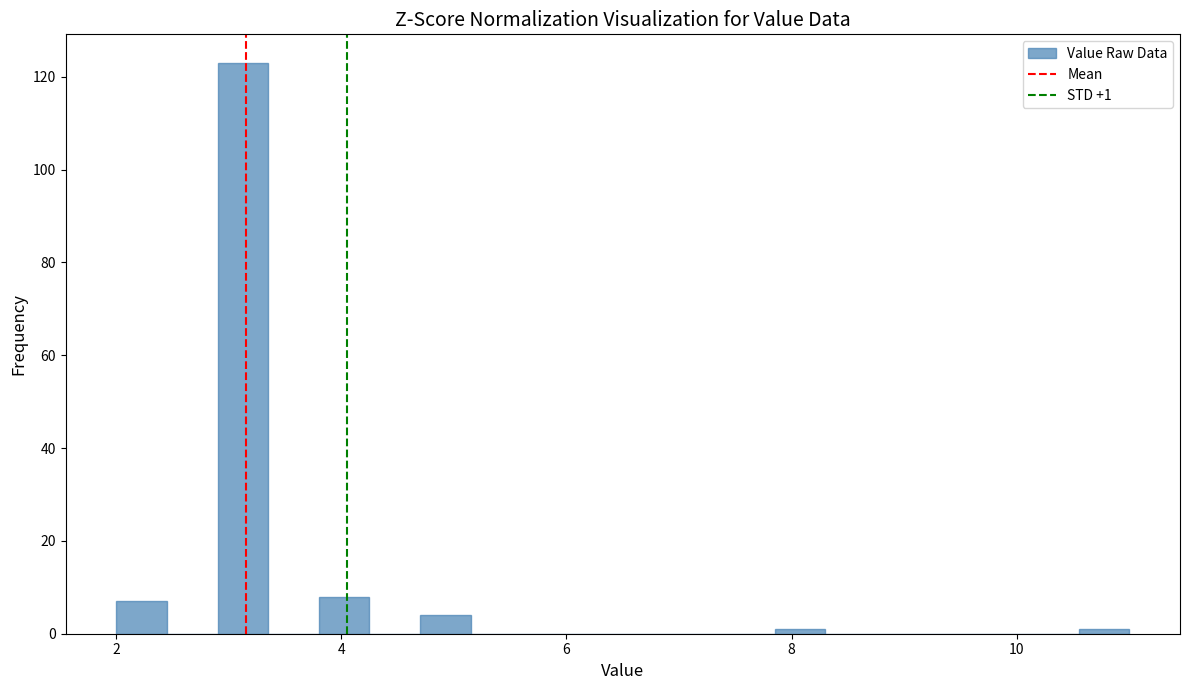

Read against the x-axis, roughly where is the centre of the tallest bar?

3.2